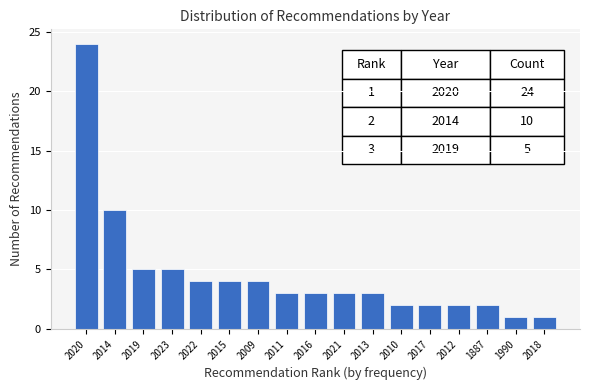

Reading left to right, extract all data points from this chart.

2020=24	2014=10	2019=5	2023=5	2022=4	2015=4	2009=4	2011=3	2016=3	2021=3	2013=3	2010=2	2017=2	2012=2	1887=2	1990=1	2018=1